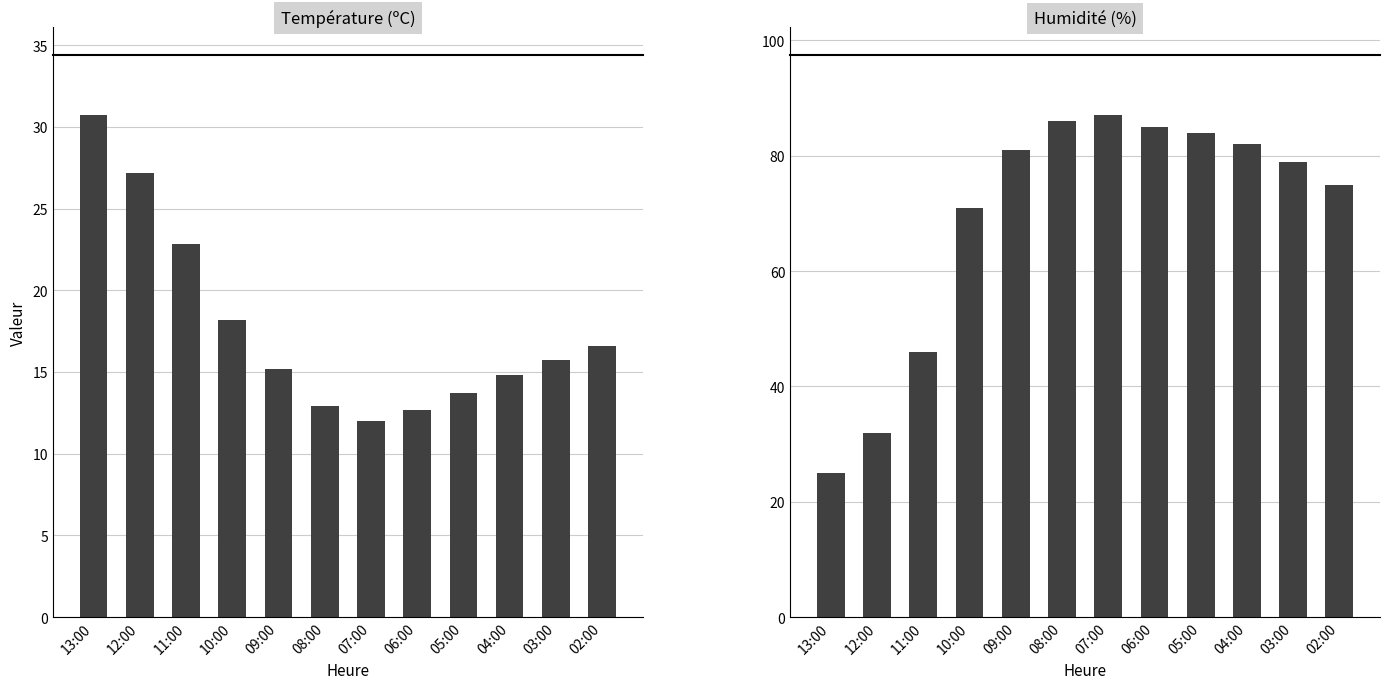

At which label is Humidité (%) closest to 56?

11:00